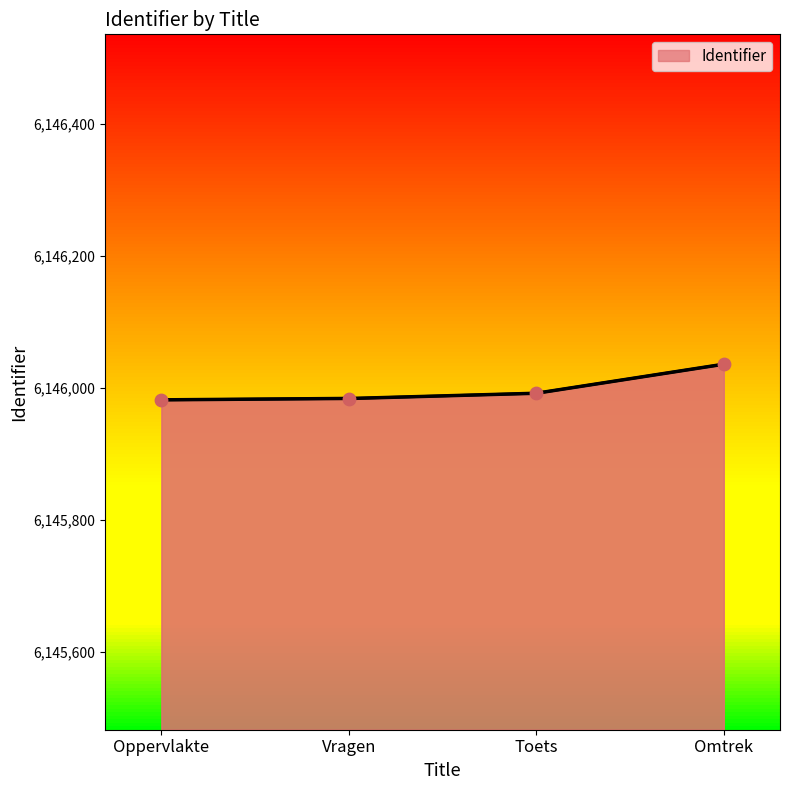

What is the change in value from Oppervlakte to Vragen?

+2